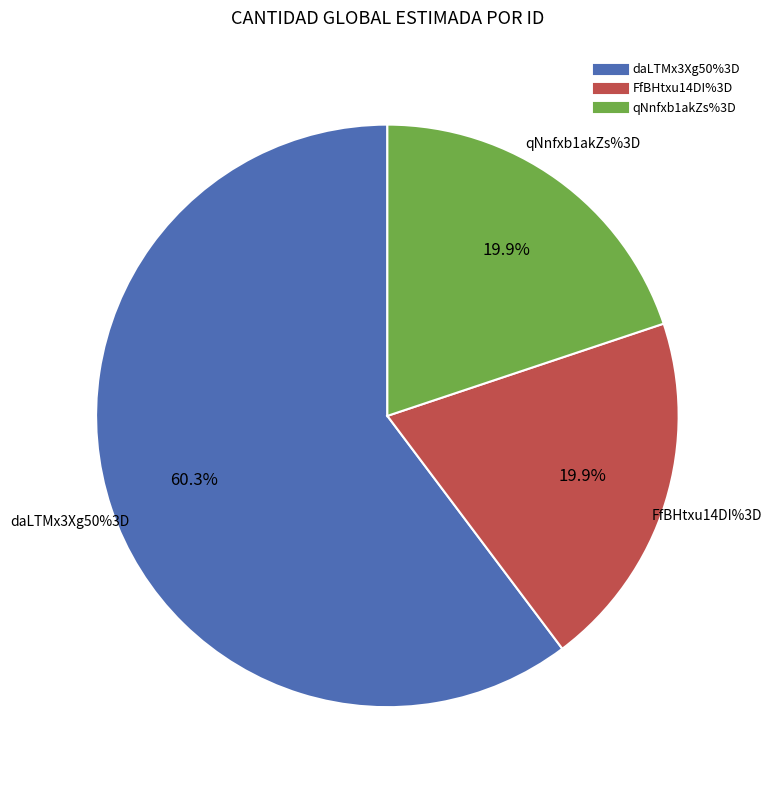

How many slices are in this pie chart?

3